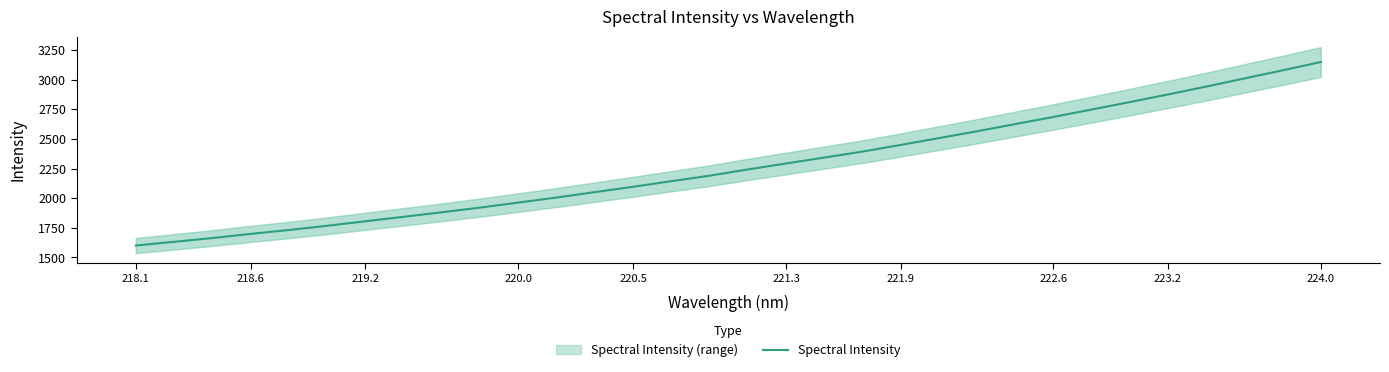

The value of Spectral Intensity at 224.0 is 3149.7. True or false?

True